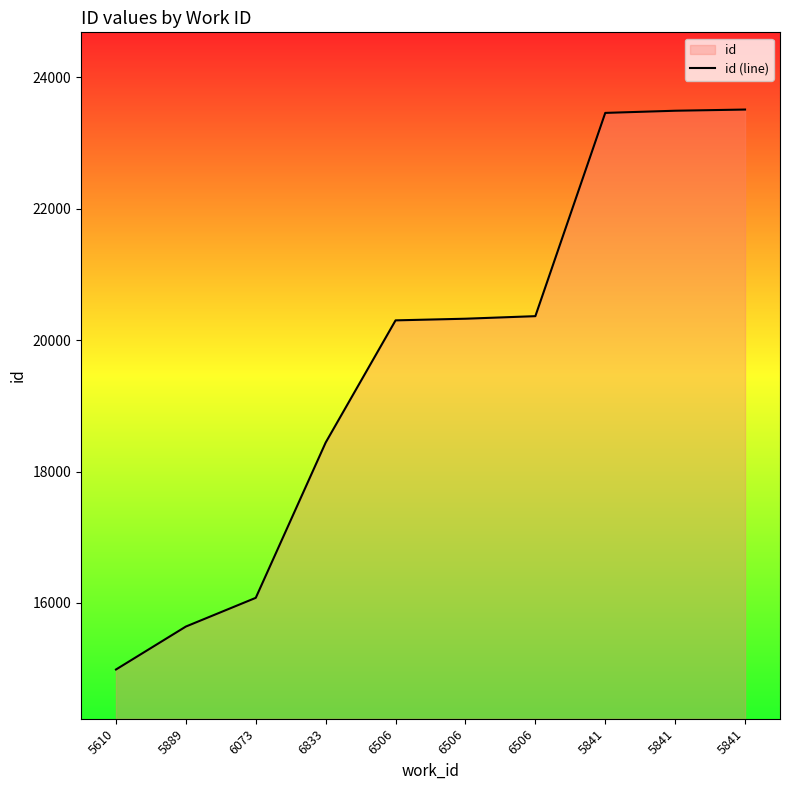

Rank the categories by value from lowest to highest.

5610, 5889, 6073, 6833, 6506, 6506, 6506, 5841, 5841, 5841